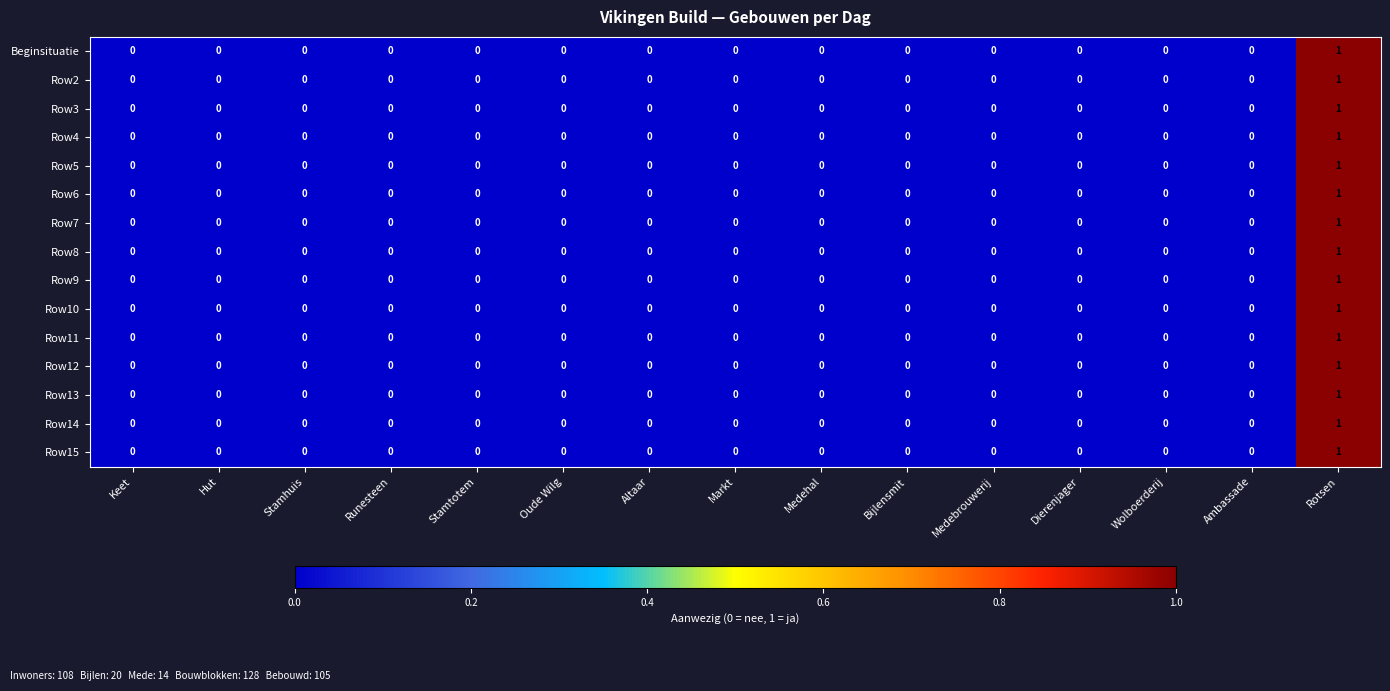

Is it true that Row6 equals 0 at Oude Wilg?

True